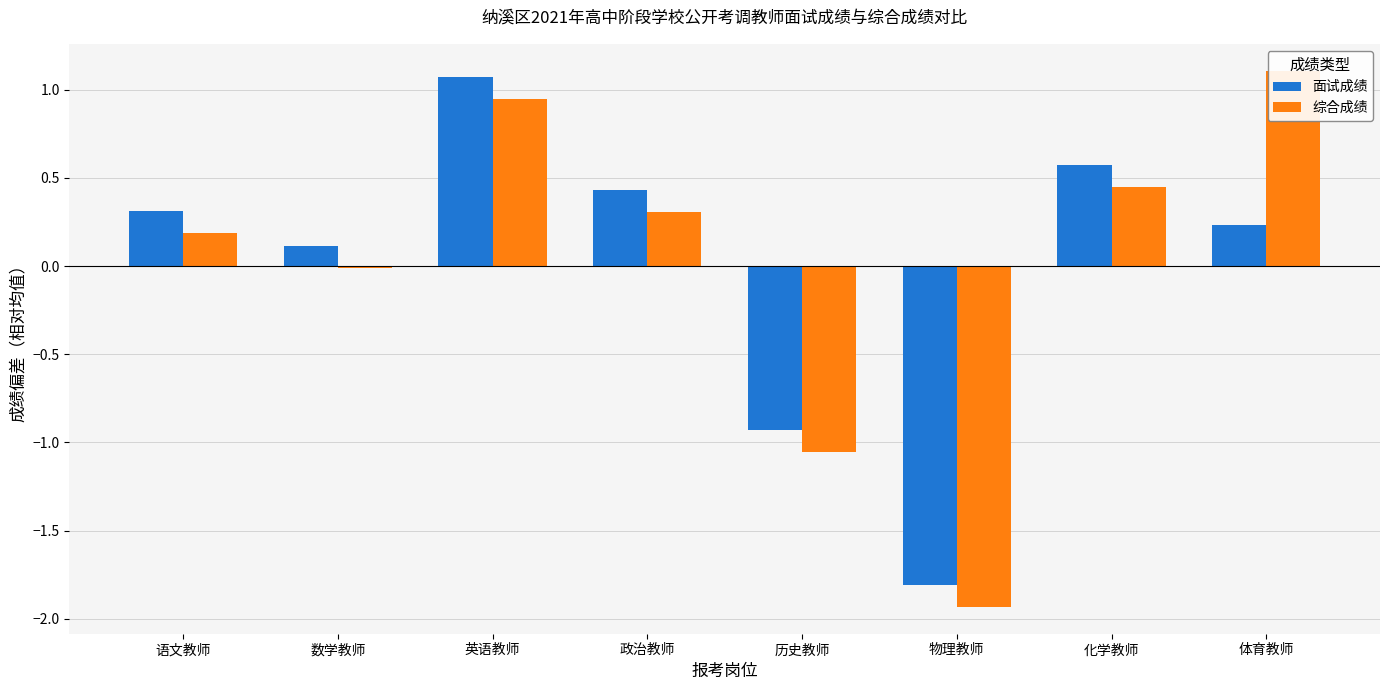

Which series has the largest total across all categories?

面试成绩